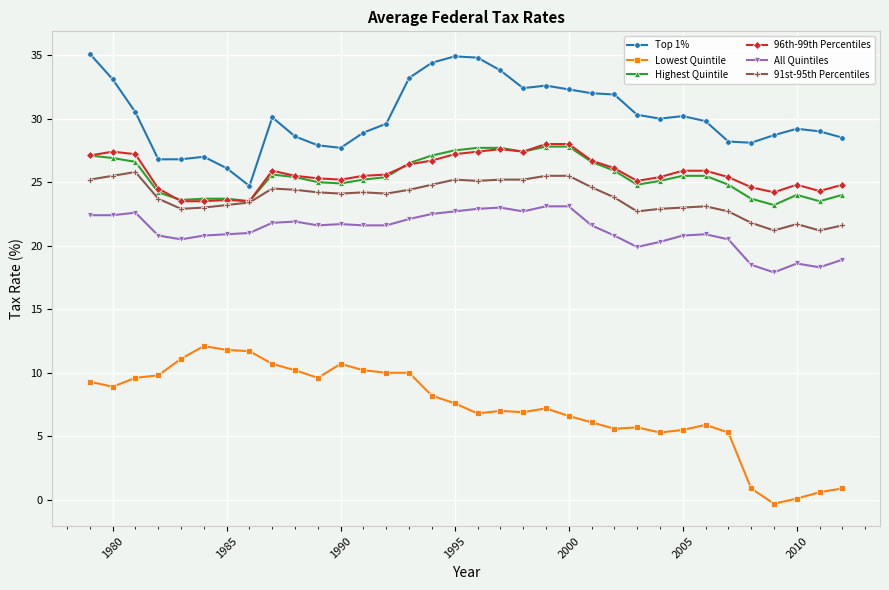

Which series has the largest total across all categories?

Top 1%